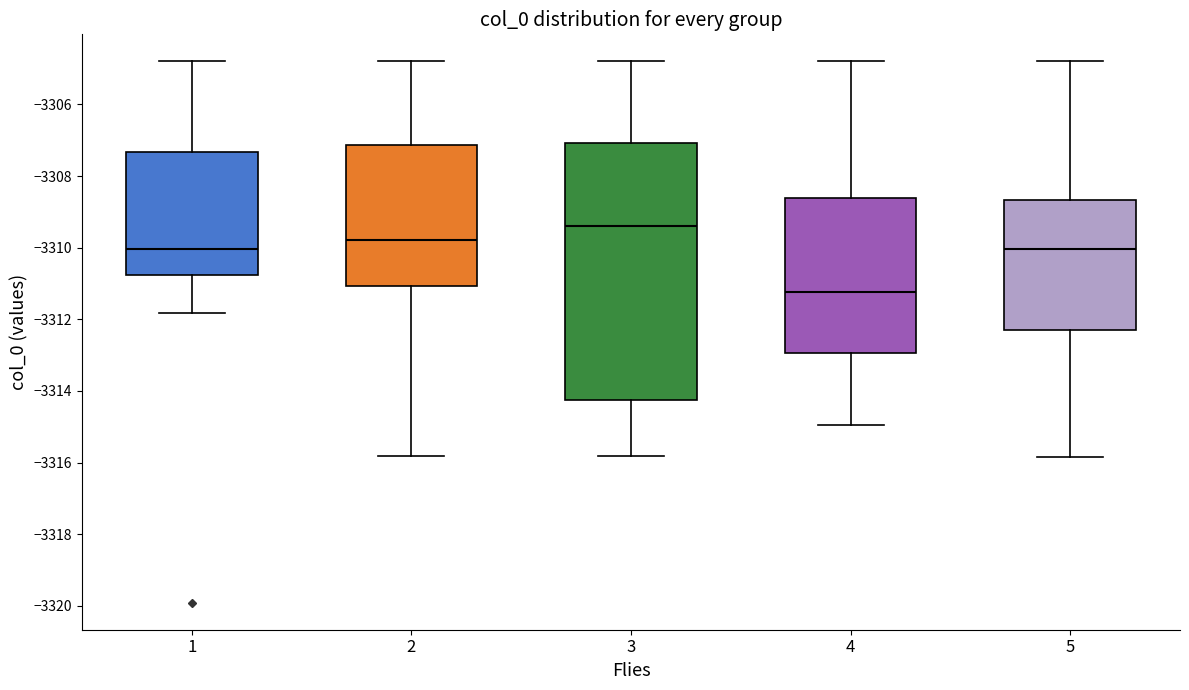

Which box has the lowest median line?

4